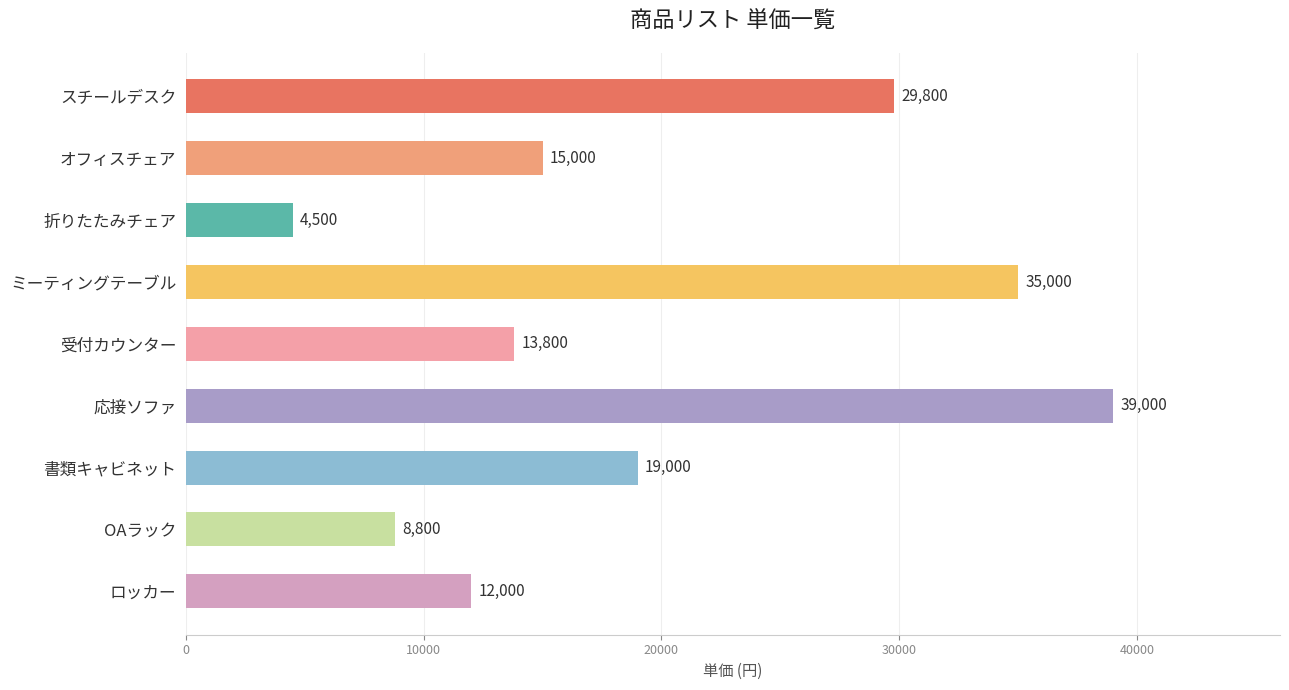

What is the label of the 4th bar from the bottom?

応接ソファ